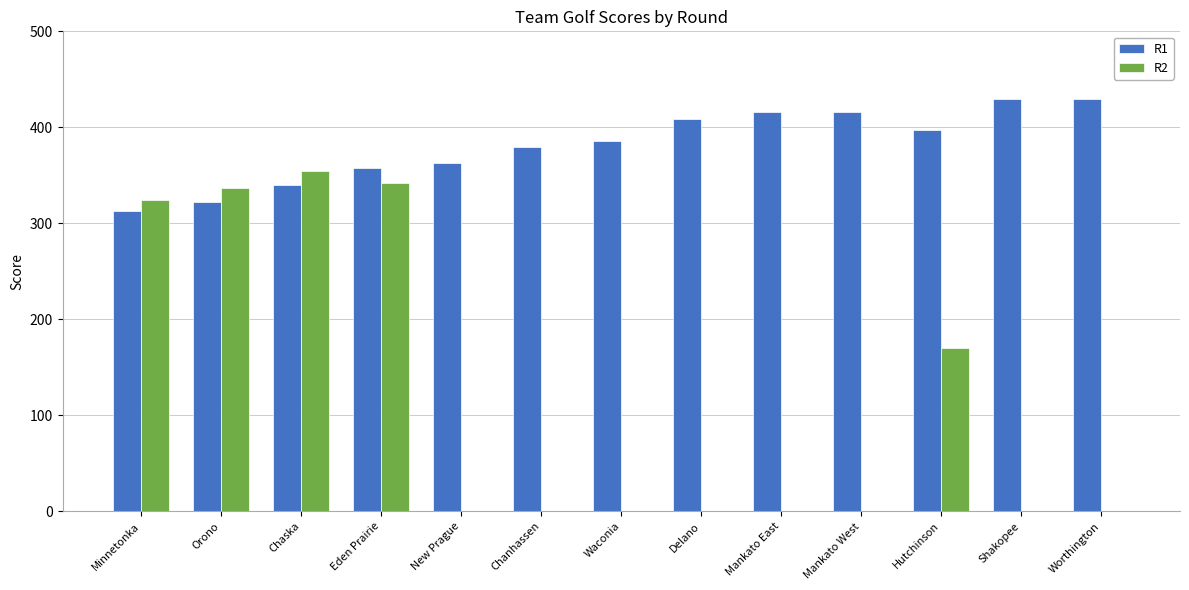

Reading left to right, list all the values displayed in this chart.

R1: 313	322	340	358	363	380	386	409	416	416	397	429	429
R2: 324	337	355	342	0	0	0	0	0	0	170	0	0